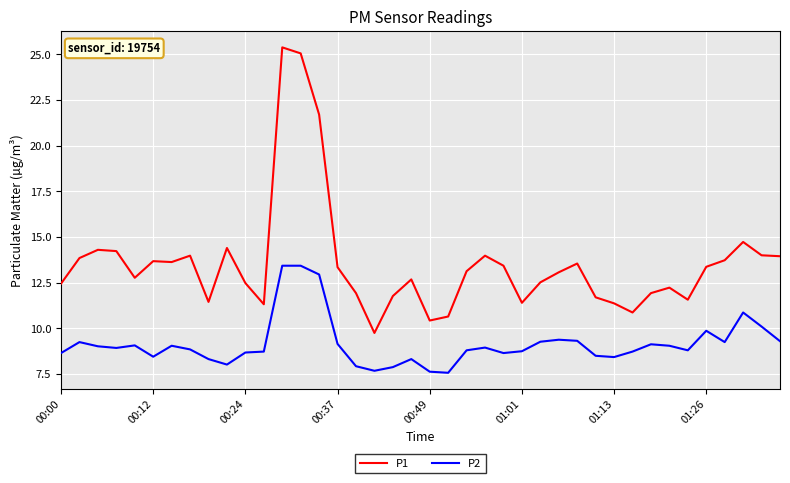

True or false: P1 and P2 intersect in this chart.

False